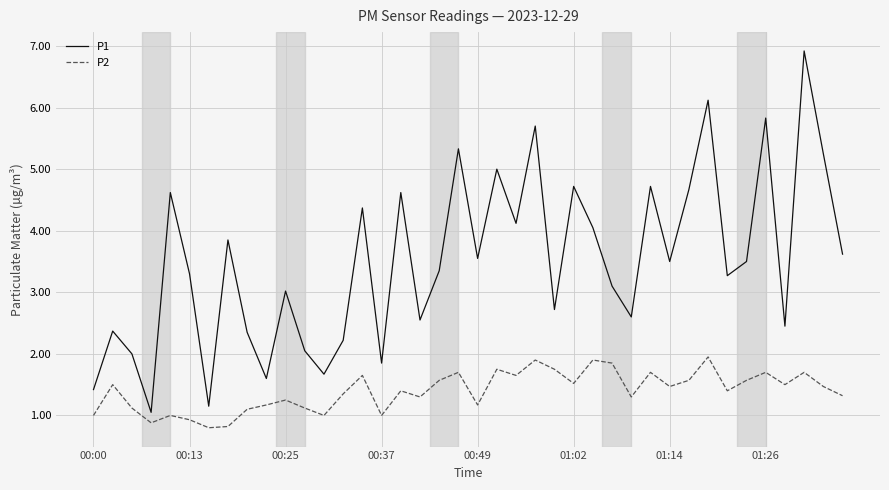

True or false: P2 and P1 intersect in this chart.

False